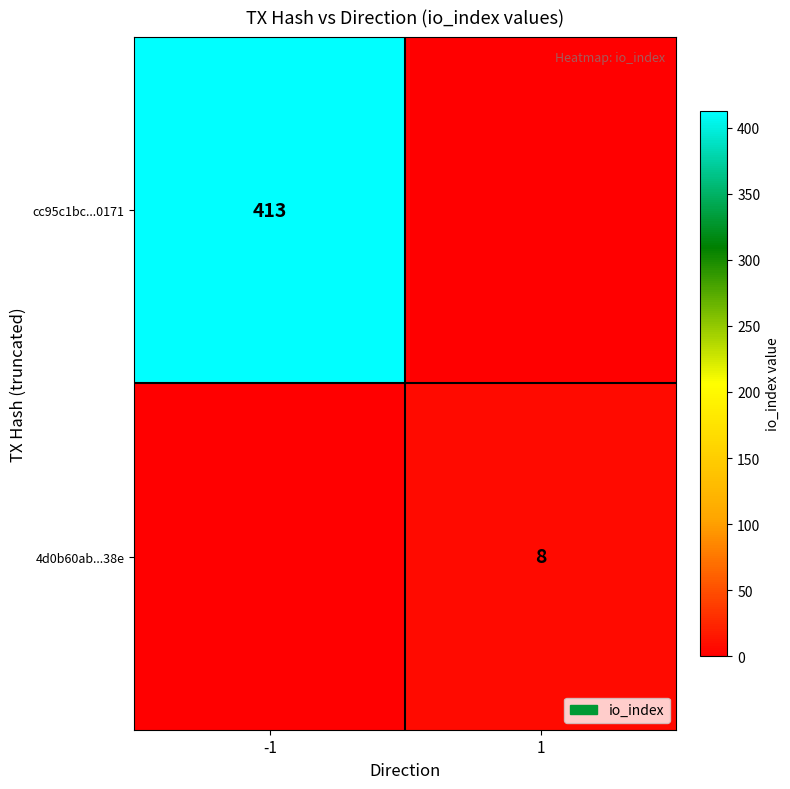

Which series has the largest range (max minus min)?

cc95c1bc...0171